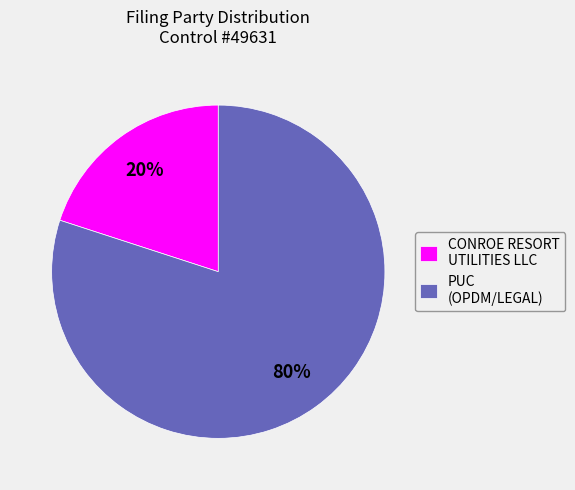

Do CONROE RESORT UTILITIES LLC and PUC (OPDM/LEGAL) together represent more than half of the pie?

Yes